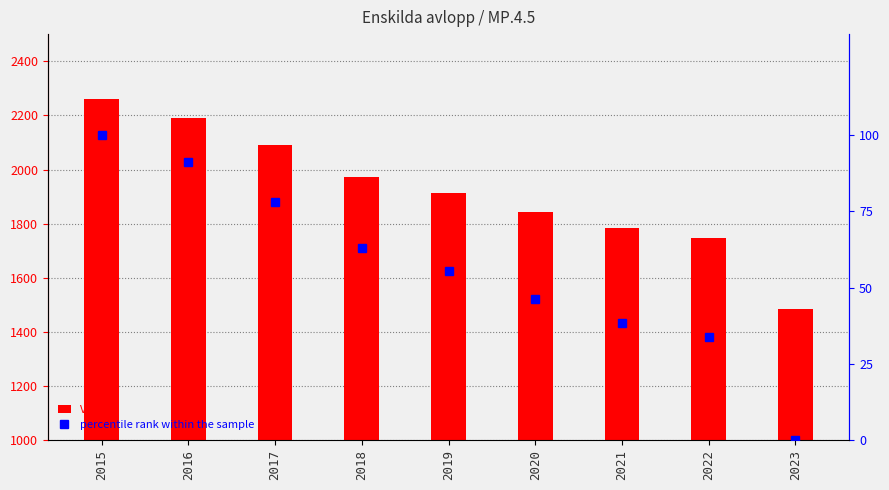

What is the average value of the Value series?

1920.3